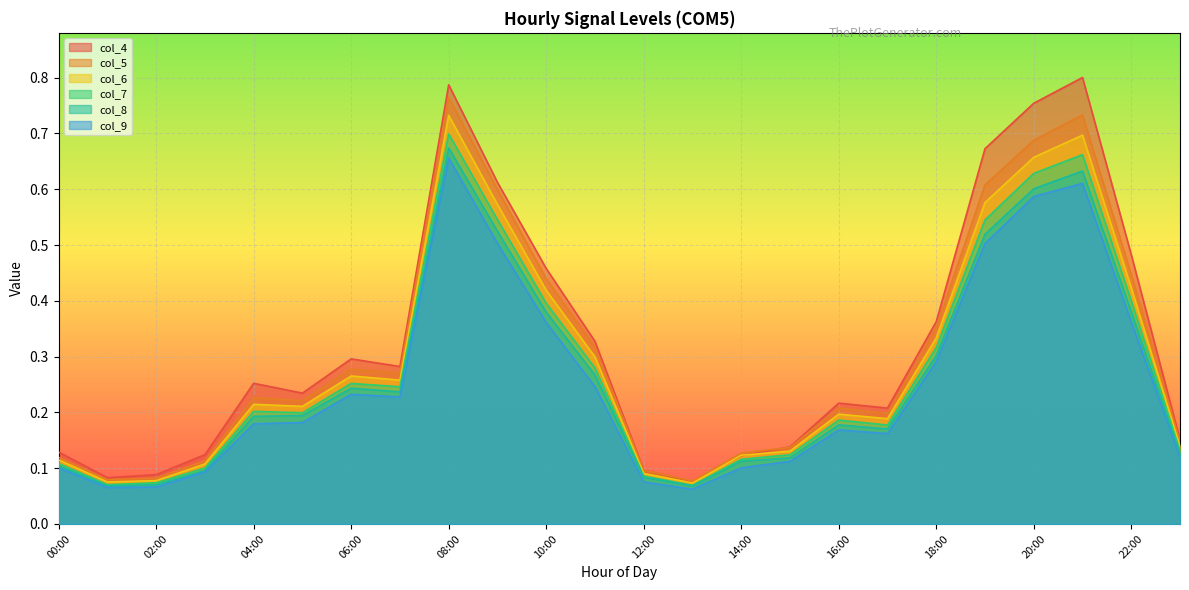

Between 03:00 and 15:00, which series saw the biggest shift?

col_5